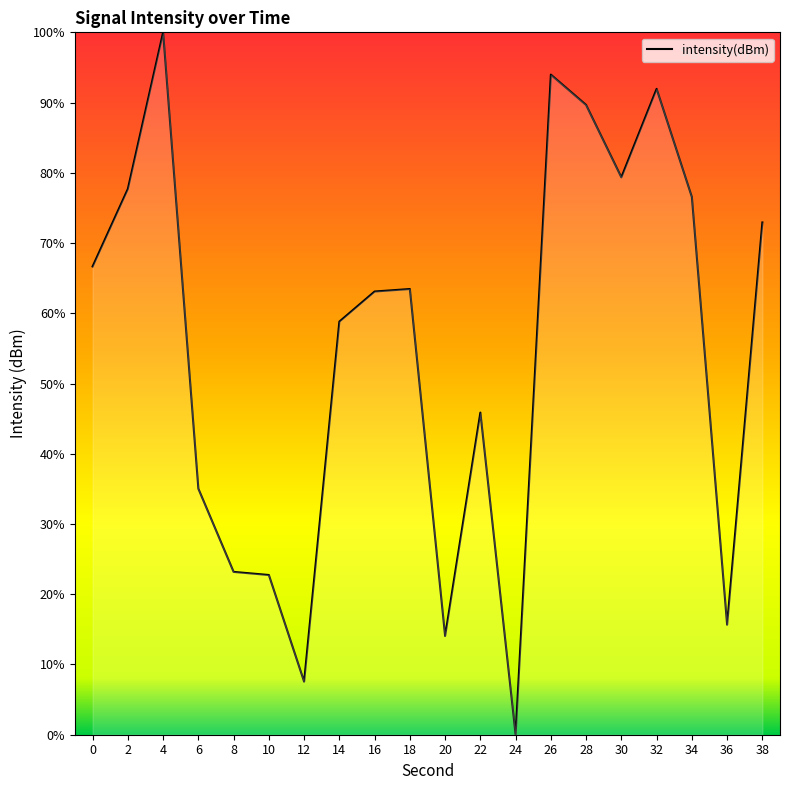

How many values are above zero?

19